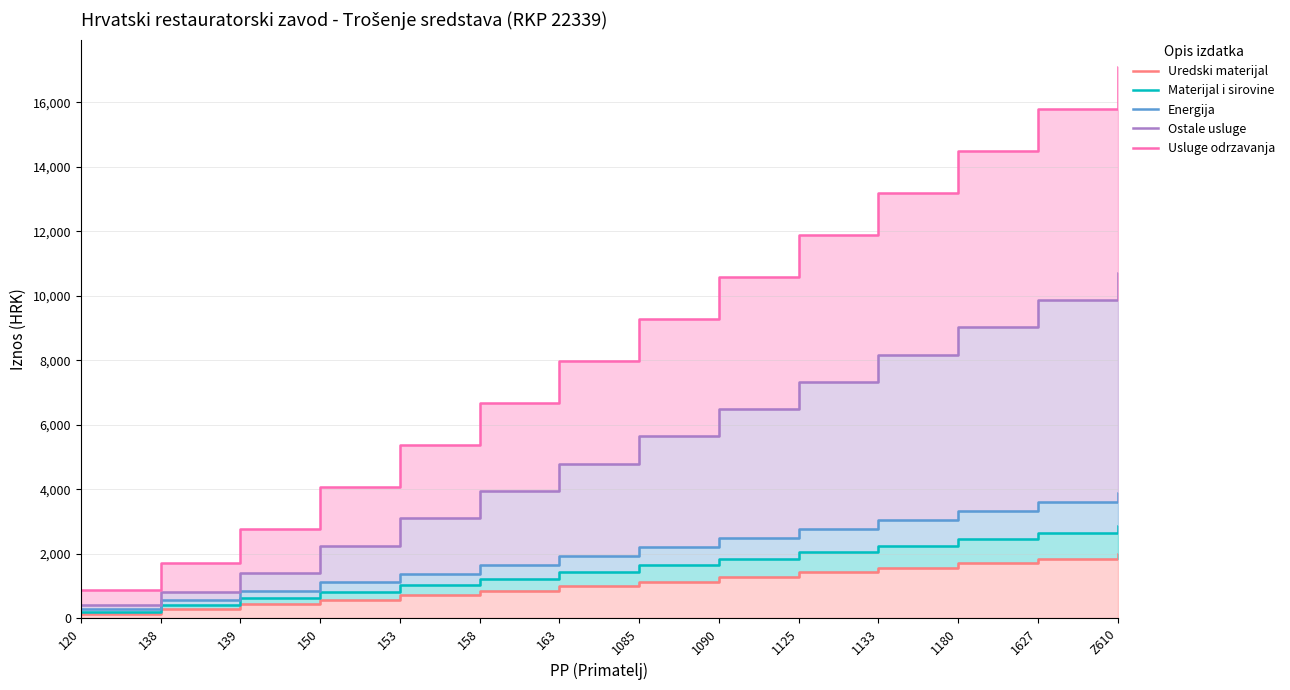

Reading left to right, what are all the values shown in this chart?

Uredski materijal: 120=142.1	138=284.2	139=426.4	150=568.5	153=710.6	158=852.7	163=994.8	1085=1137.0	1090=1279.1	1125=1421.2	1133=1563.3	1180=1705.4	1627=1847.6	Z610=1989.7
Materijal i sirovine: 120=204.3	138=408.5	139=612.8	150=817.1	153=1021.4	158=1225.6	163=1429.9	1085=1634.2	1090=1838.4	1125=2042.7	1133=2247.0	1180=2451.2	1627=2655.5	Z610=2859.8
Energija: 120=276.9	138=553.8	139=830.7	150=1107.6	153=1384.5	158=1661.4	163=1938.3	1085=2215.2	1090=2492.1	1125=2769.0	1133=3045.9	1180=3322.8	1627=3599.7	Z610=3876.6
Ostale usluge: 120=403.3	138=806.6	139=1400.7	150=2247.6	153=3094.5	158=3941.4	163=4788.3	1085=5635.2	1090=6482.1	1125=7329.0	1133=8175.9	1180=9022.8	1627=9869.7	Z610=10716.6
Usluge odrzavanja: 120=858.3	138=1716.6	139=2765.7	150=4067.6	153=5369.5	158=6671.4	163=7973.3	1085=9275.2	1090=10577.1	1125=11879.0	1133=13180.9	1180=14482.8	1627=15784.7	Z610=17086.6